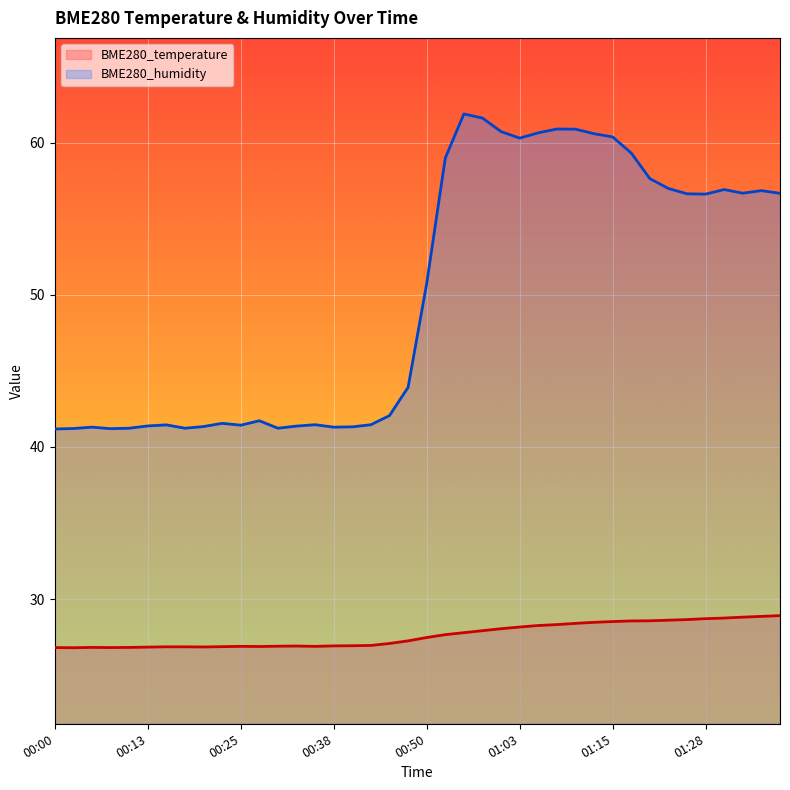

Does the chart display data point markers on the line(s)?

No